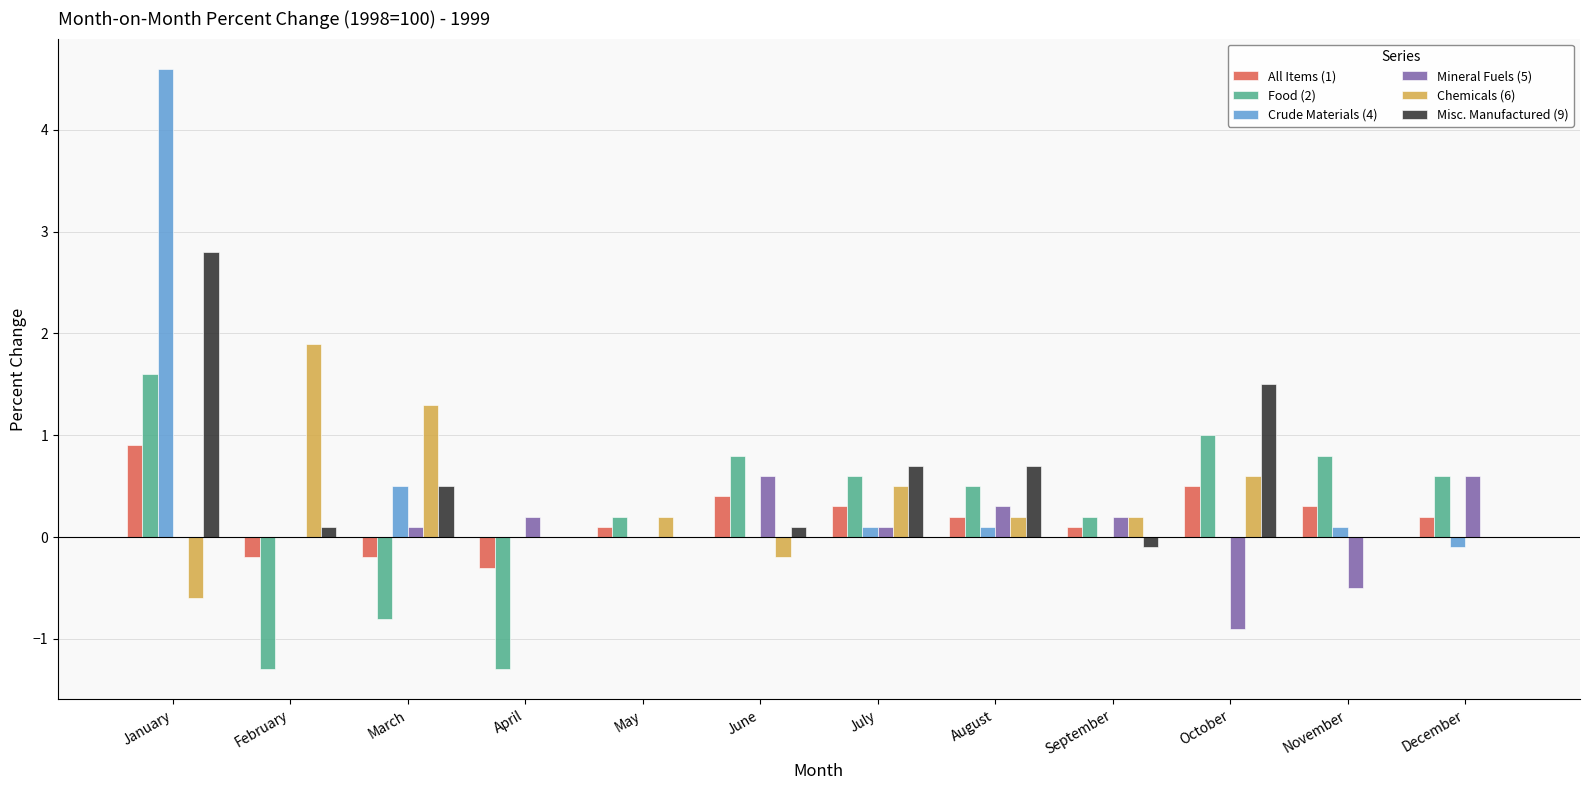

How many groups of bars are there?

12